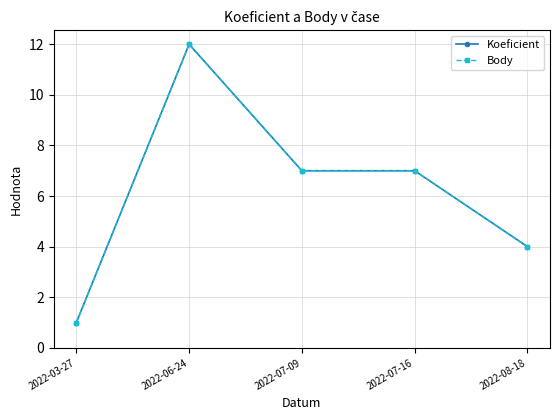

Where is the first local maximum for Koeficient?

2022-06-24